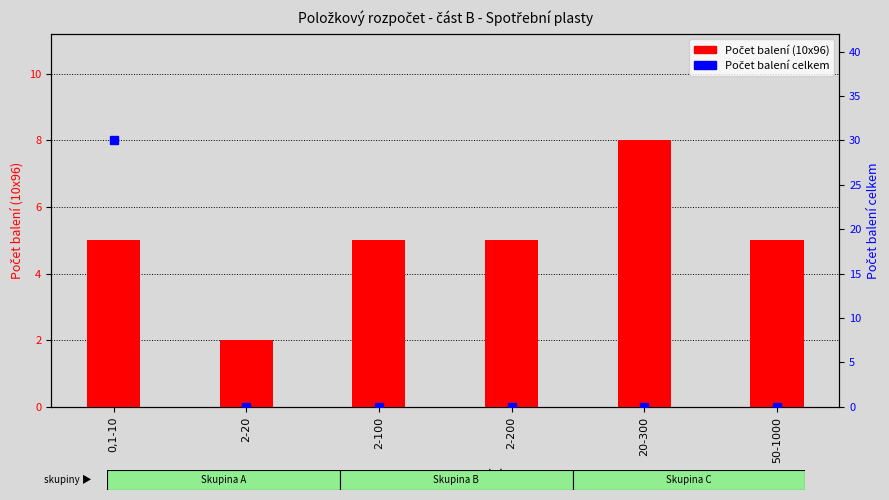

Reading right to left, transcribe all the data shown in this chart.

Počet balení (10x96): 5	8	5	5	2	5
Počet balení celkem: 0	0	0	0	0	30